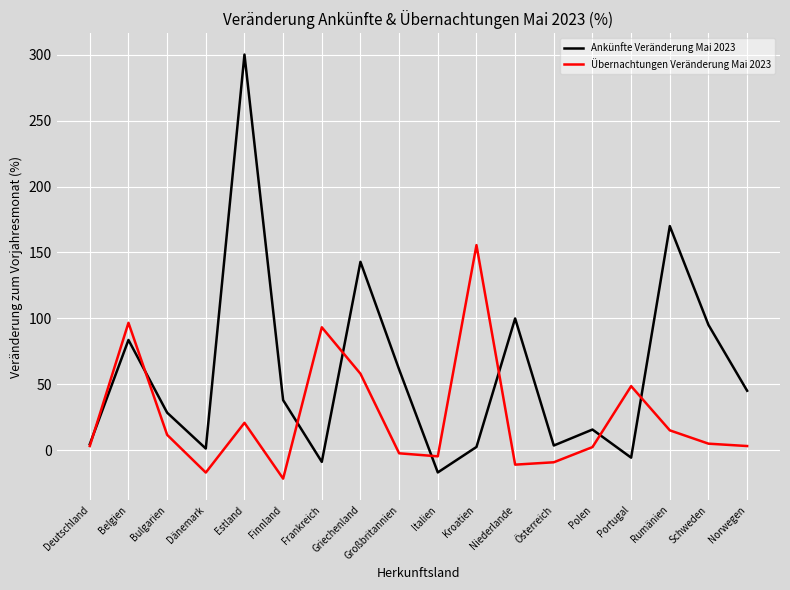

The value of Übernachtungen Veränderung Mai 2023 at Österreich is -9.0. True or false?

True